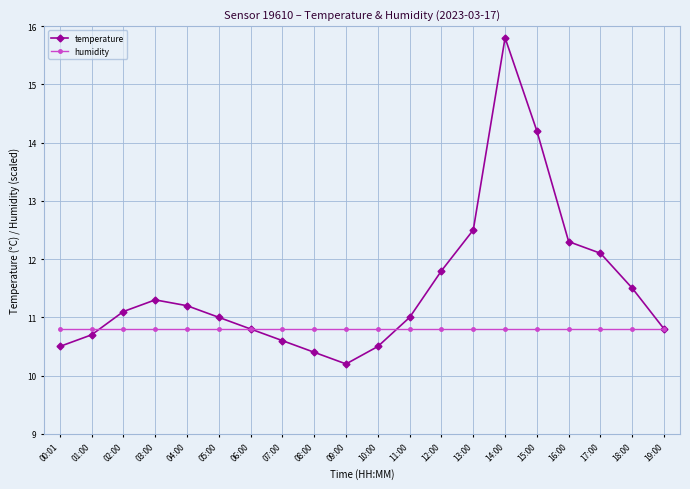

Is this an area chart (filled region under the line)?

No